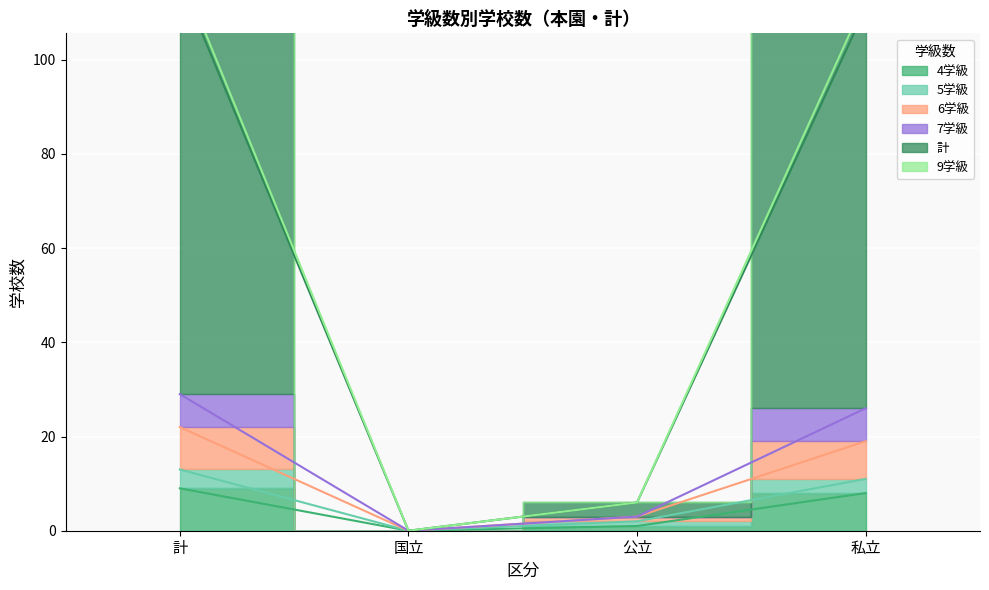

Rank the categories by 9学級 value from lowest to highest.

国立, 公立, 私立, 計